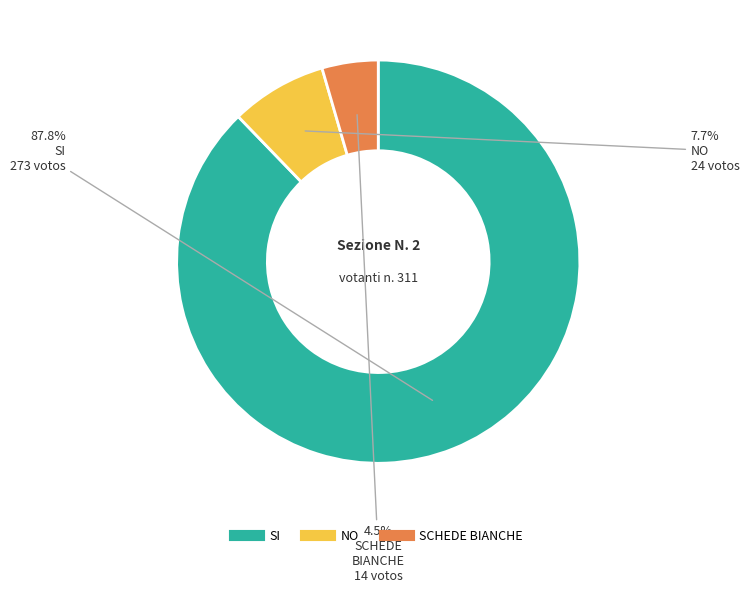

To the nearest percent, what is the difference between the NO and SCHEDE BIANCHE slice percentages?

3%